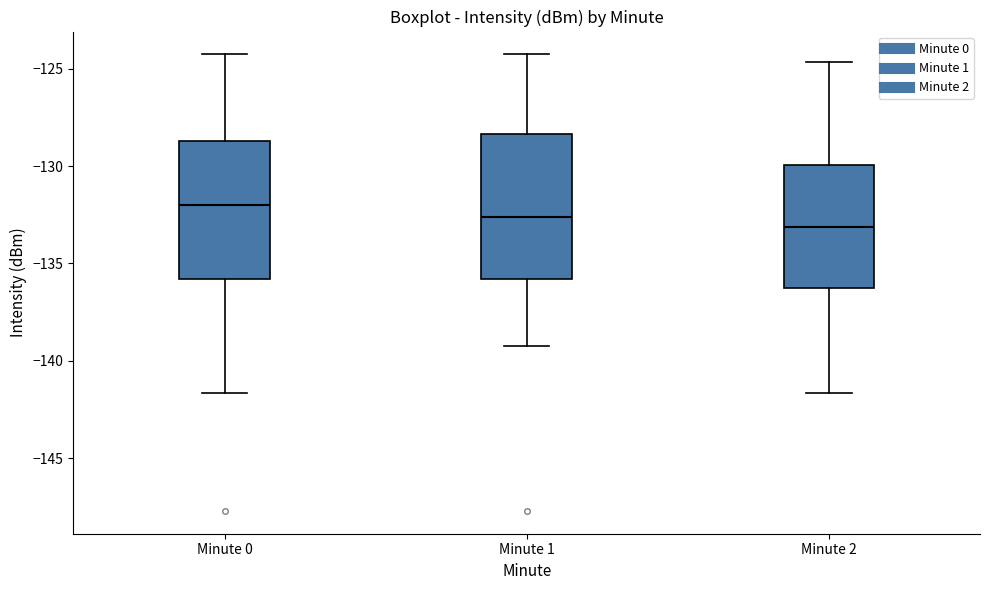

Where is the lower edge of the box for Minute 1 on the y-axis? The values are not printed on the chart, so give them approximately, as read against the axis.

-136.0